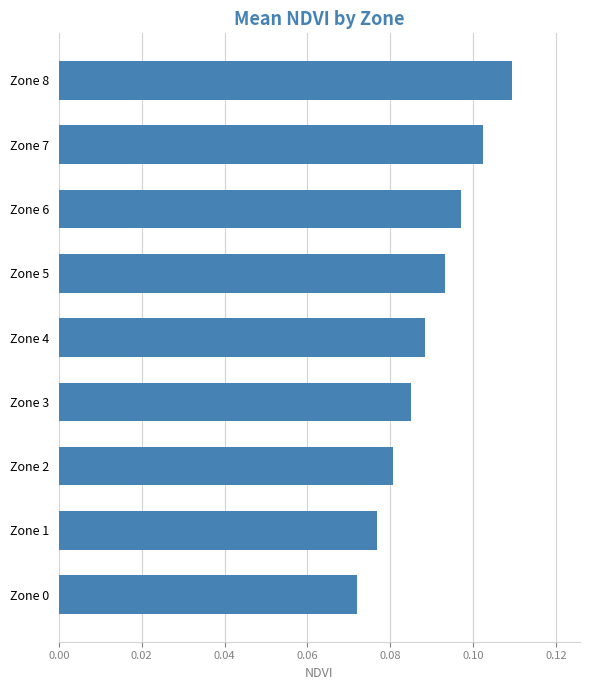

How many values are between 0 and 1?

9